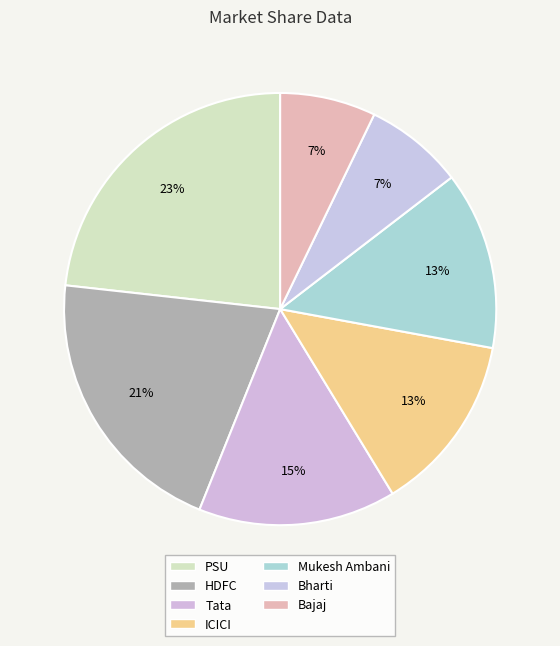

To the nearest percent, what portion does Mukesh Ambani represent?

13%